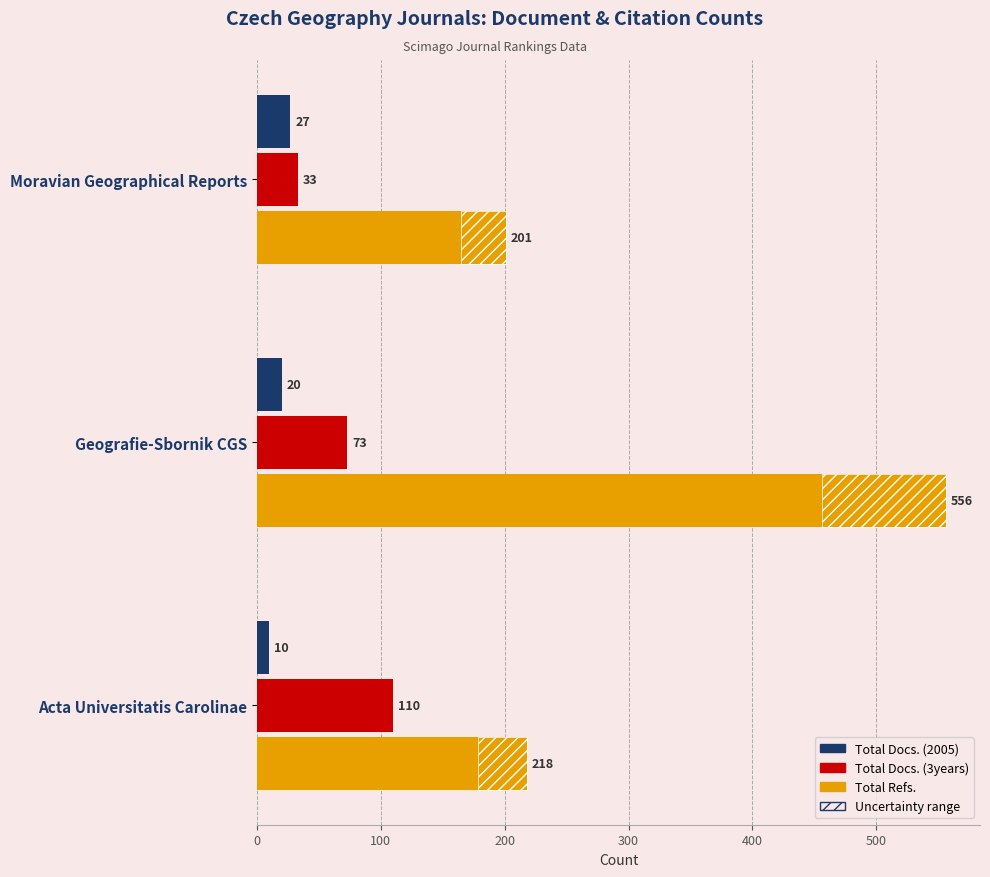

How many values in the Total Refs. series are below 218?

1